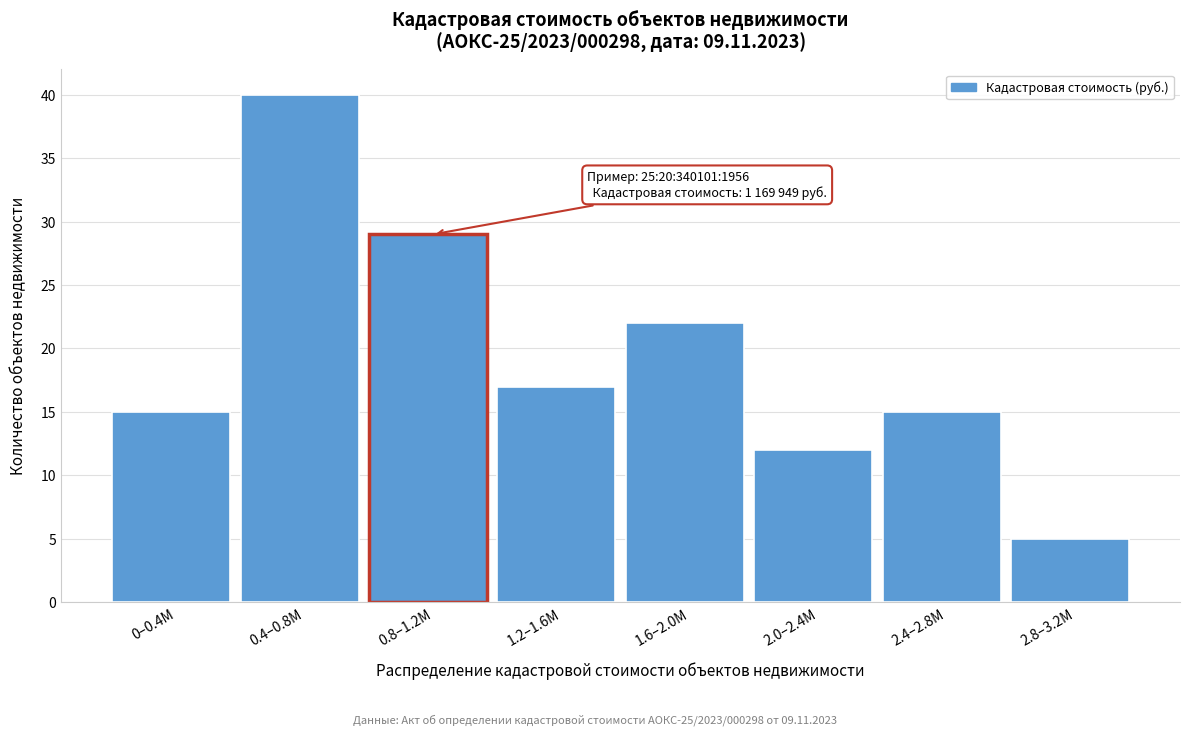

Reading left to right, extract all data points from this chart.

0–0.4M=15	0.4–0.8M=40	0.8–1.2M=29	1.2–1.6M=17	1.6–2.0M=22	2.0–2.4M=12	2.4–2.8M=15	2.8–3.2M=5